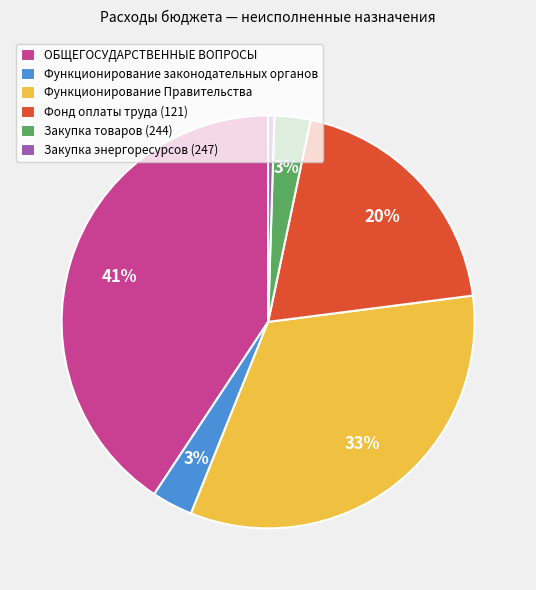

Approximately how many times larger is the value at ОБЩЕГОСУДАРСТВЕННЫЕ ВОПРОСЫ compared to Функционирование Правительства?

1.2